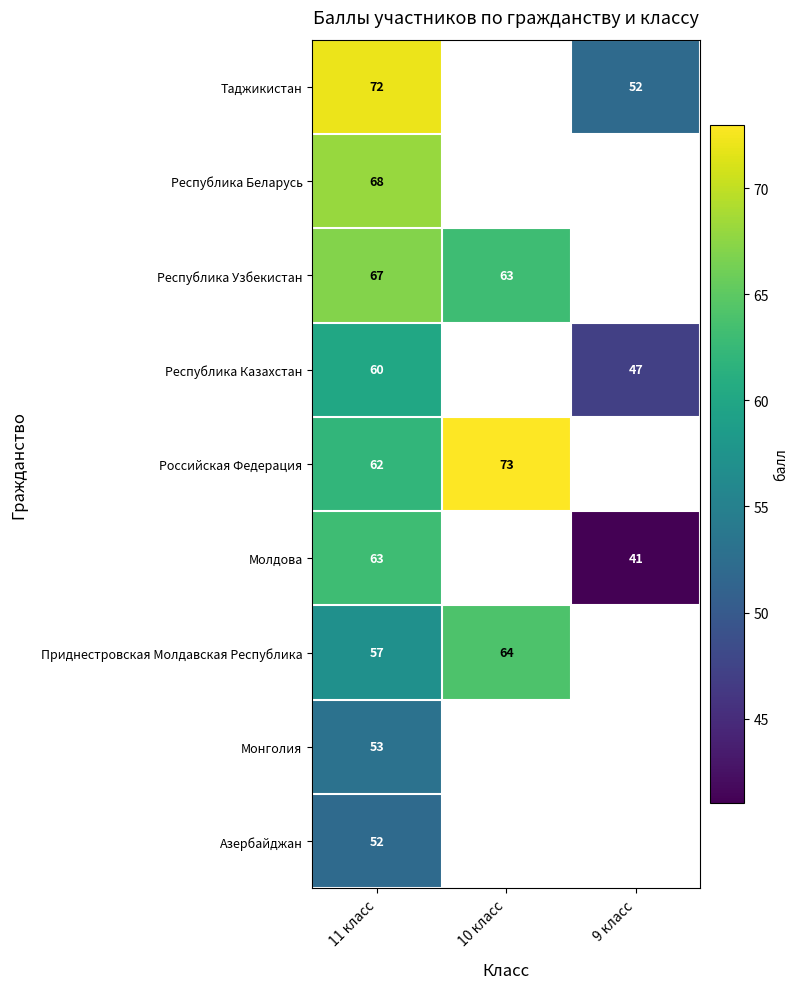

Is it true that Молдова equals 41 at 9 класс?

True